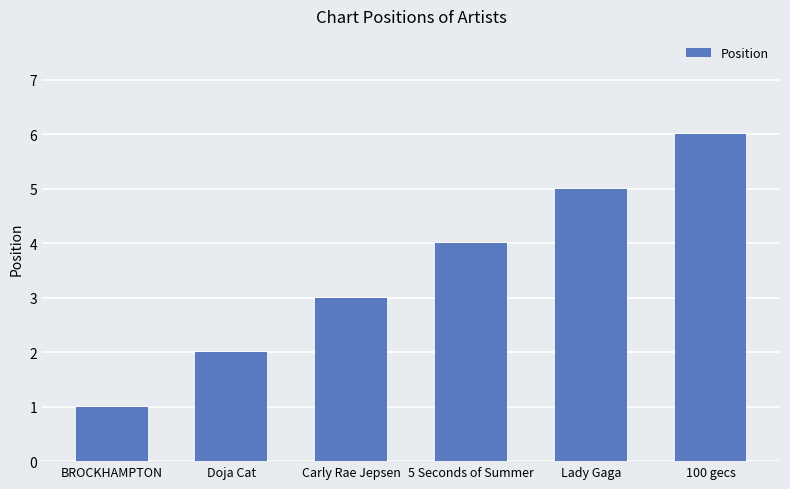

Rank the categories by value from lowest to highest.

BROCKHAMPTON, Doja Cat, Carly Rae Jepsen, 5 Seconds of Summer, Lady Gaga, 100 gecs